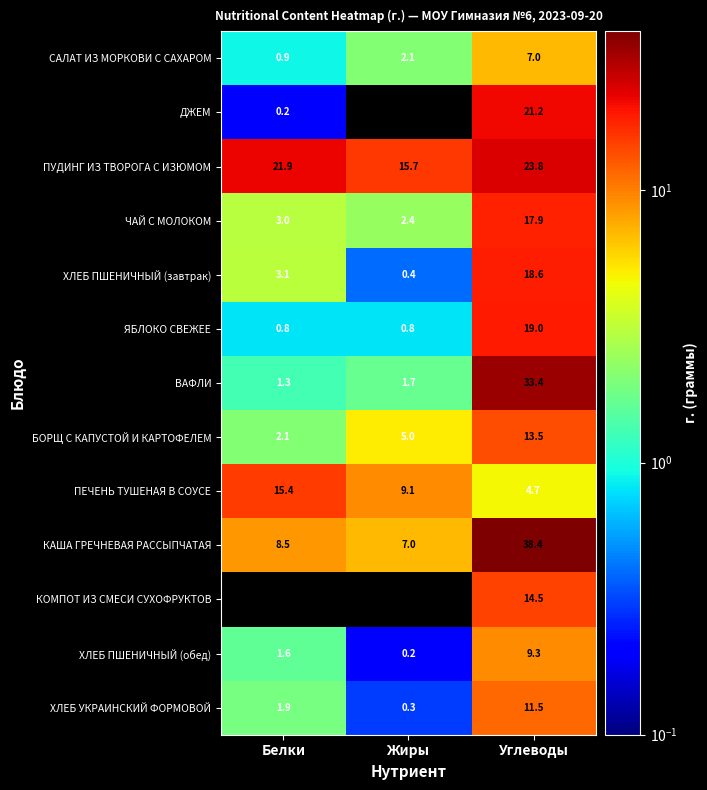

Rank the series by their maximum value, from highest to lowest.

КАША ГРЕЧНЕВАЯ РАССЫПЧАТАЯ, ВАФЛИ, ПУДИНГ ИЗ ТВОРОГА С ИЗЮМОМ, ДЖЕМ, ЯБЛОКО СВЕЖЕЕ, ХЛЕБ ПШЕНИЧНЫЙ (завтрак), ЧАЙ С МОЛОКОМ, ПЕЧЕНЬ ТУШЕНАЯ В СОУСЕ, КОМПОТ ИЗ СМЕСИ СУХОФРУКТОВ, БОРЩ С КАПУСТОЙ И КАРТОФЕЛЕМ, ХЛЕБ УКРАИНСКИЙ ФОРМОВОЙ, ХЛЕБ ПШЕНИЧНЫЙ (обед), САЛАТ ИЗ МОРКОВИ С САХАРОМ